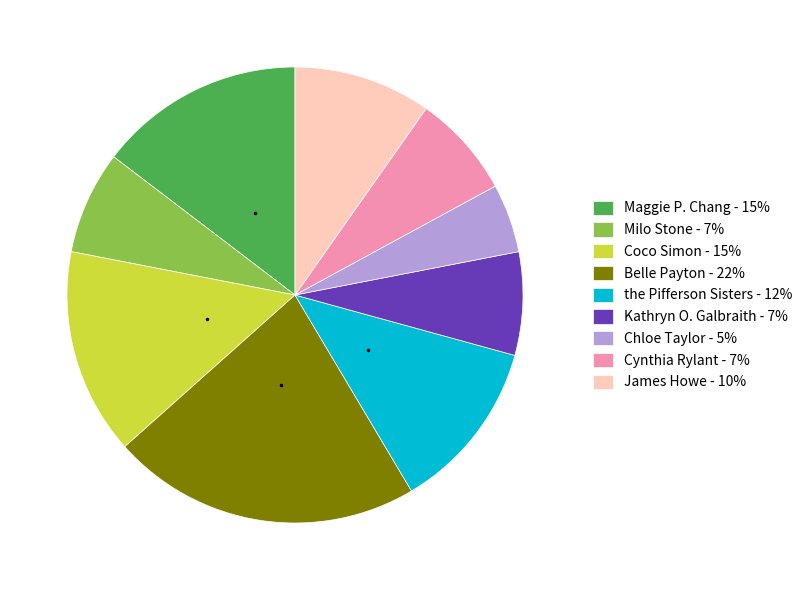

Combined, do Coco Simon - 15% and the Pifferson Sisters - 12% account for over 50%?

No